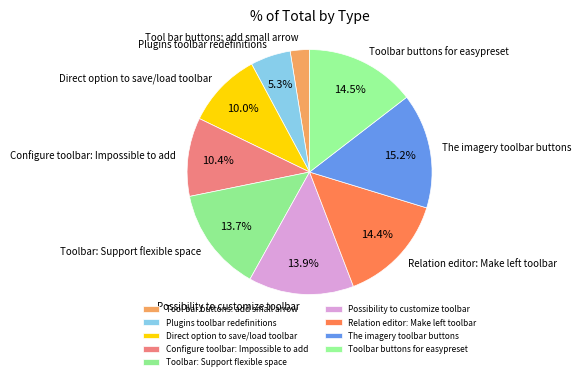

What is the ratio of the value at Possibility to customize toolbar to the value at Toolbar: Support flexible space?

1.0